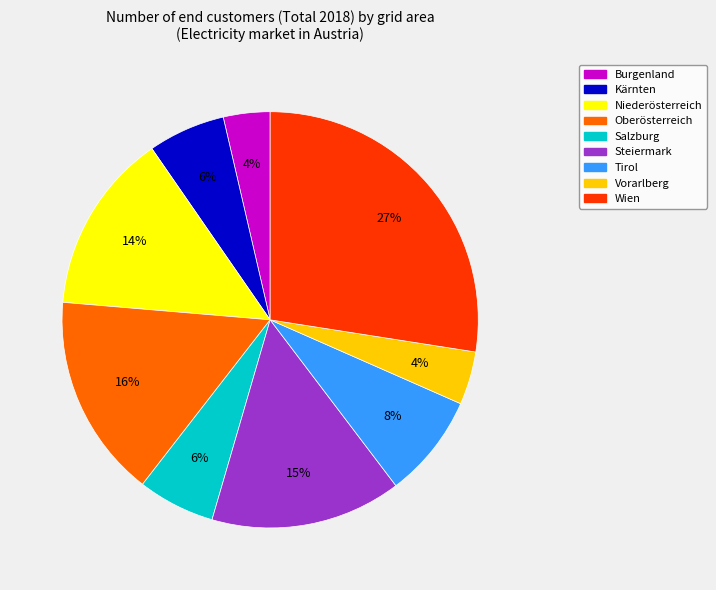

What percentage is the Kärnten slice, to the nearest percent?

6%